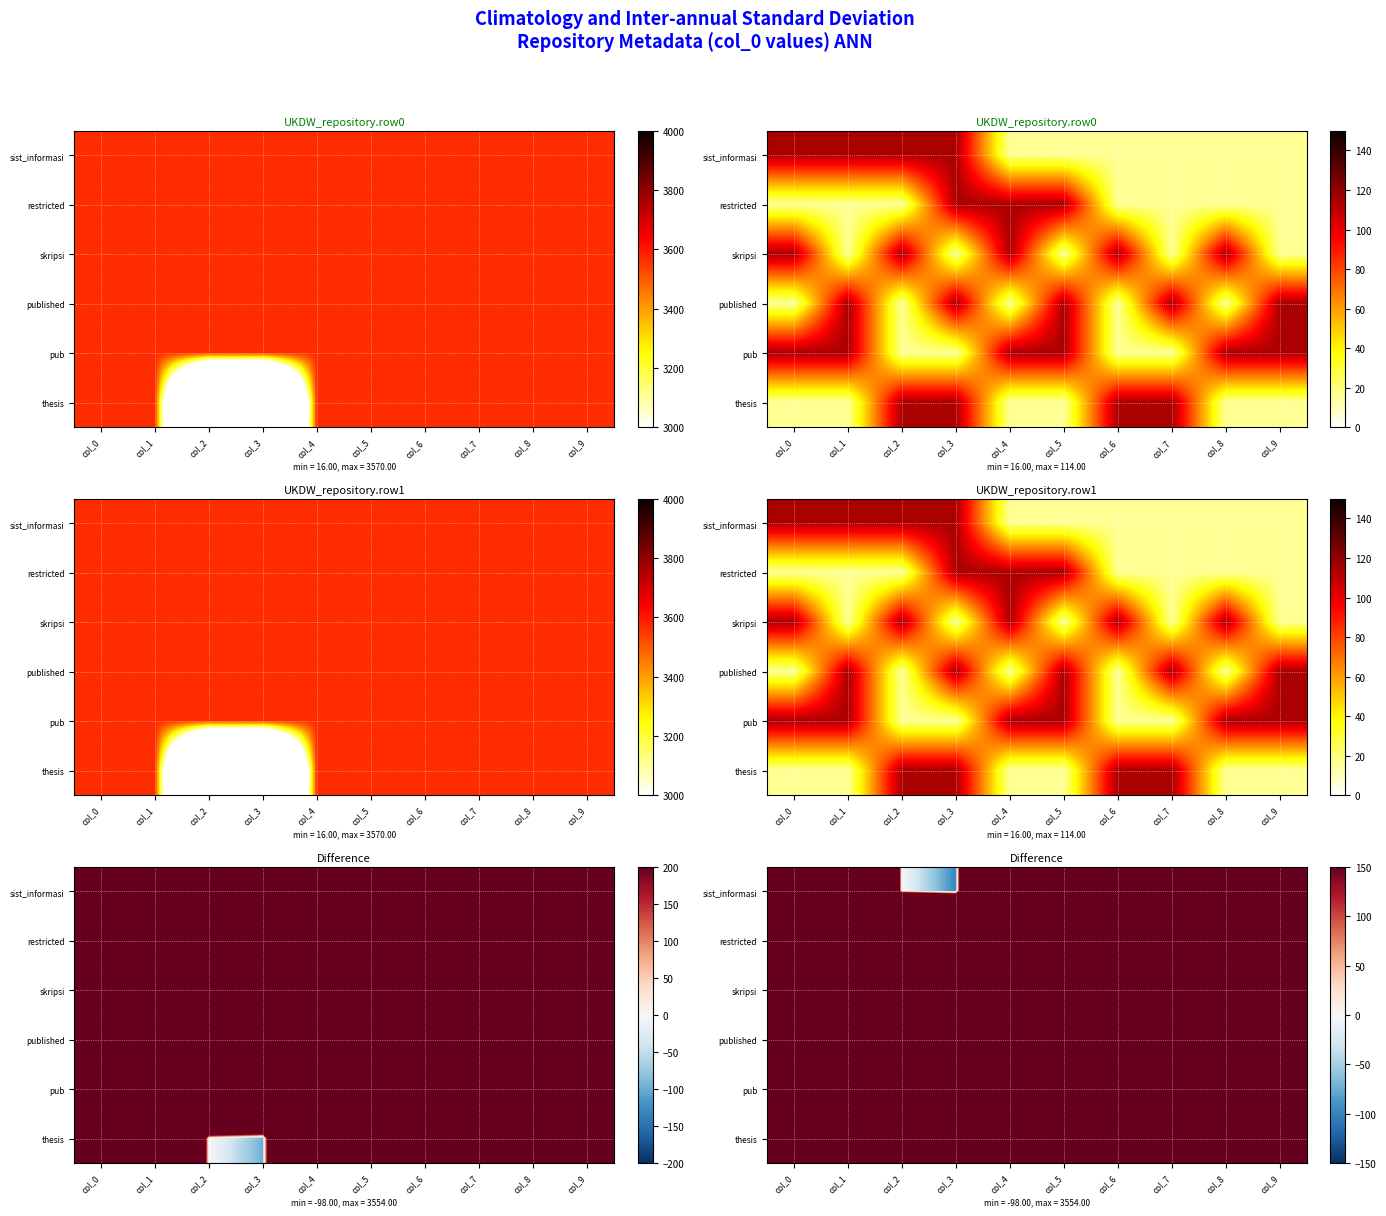

The restricted series shows 3456 at col_4. True or false?

True